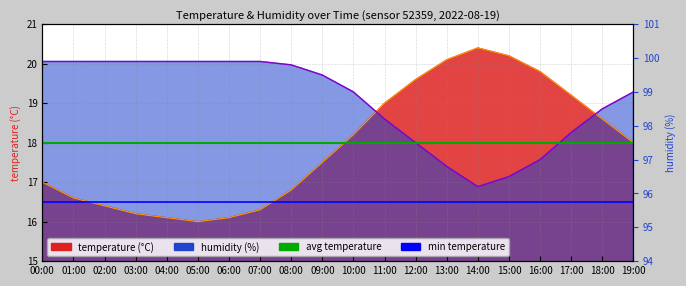

At which category is the sum across all series the highest?

00:00